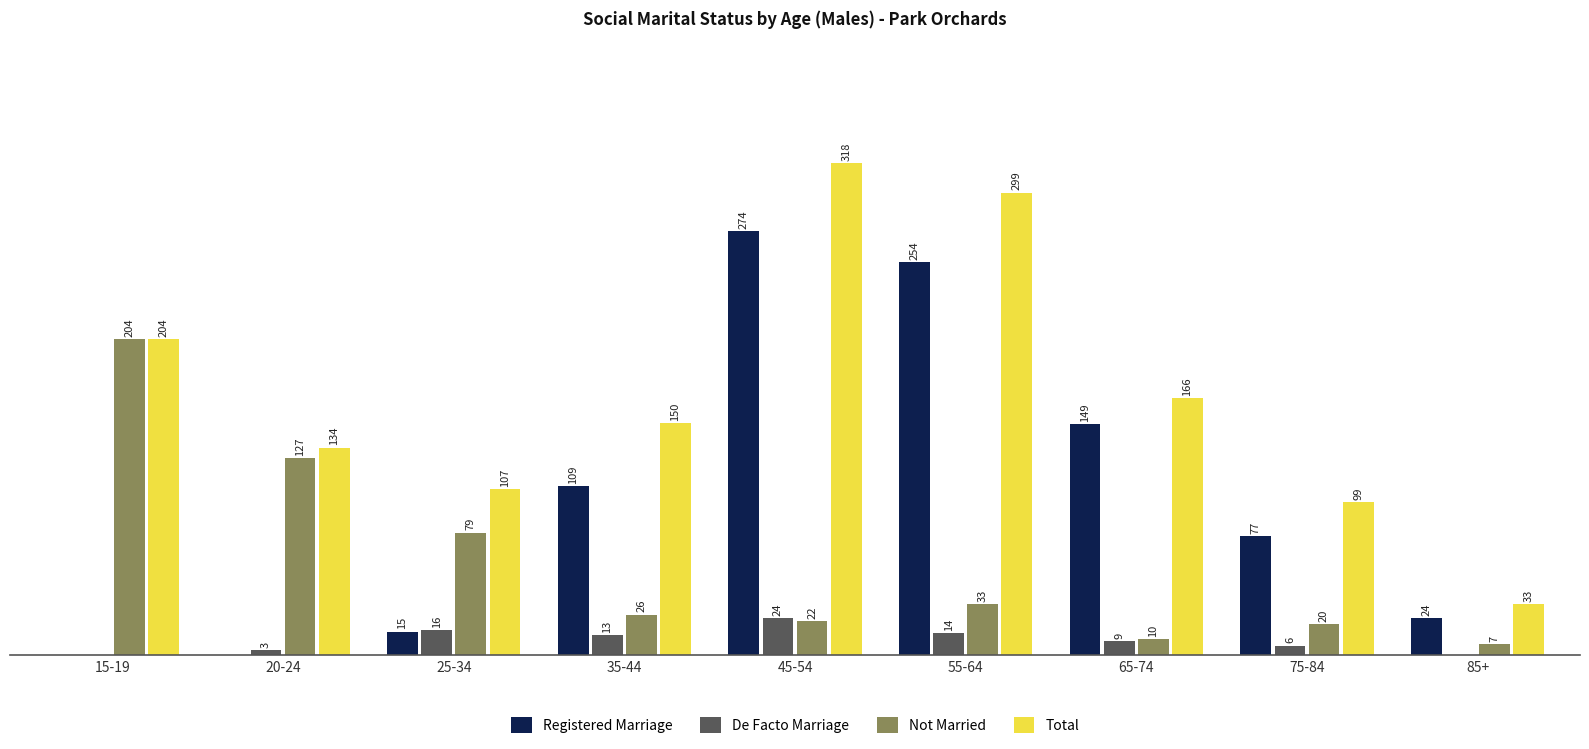

At which label does Not Married reach its peak?

15-19